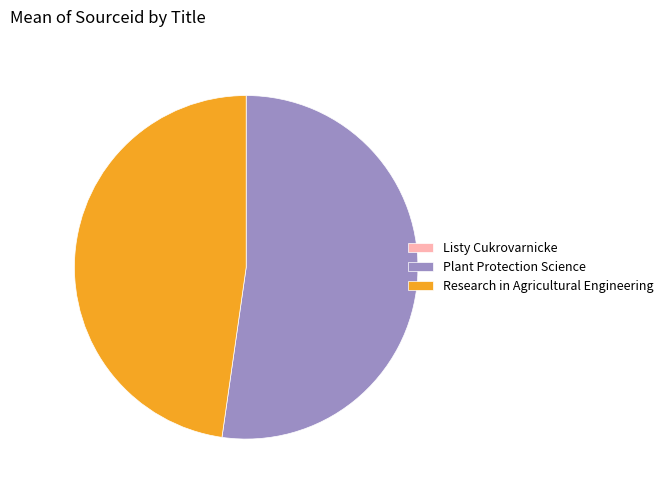

What is the ratio of the value at Plant Protection Science to the value at Research in Agricultural Engineering?

1.1